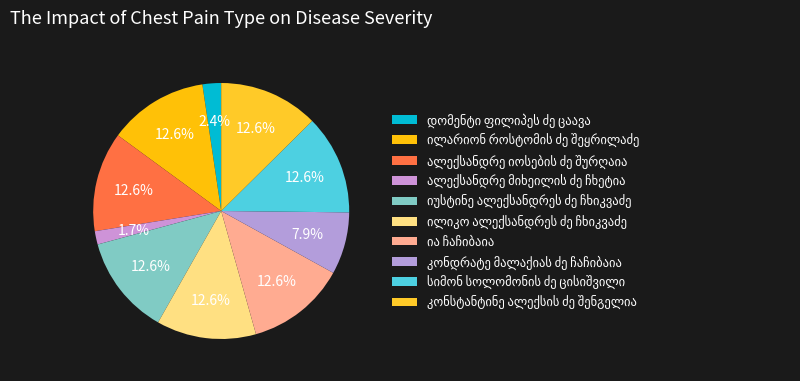

What is the smallest slice in the pie chart?

ალექსანდრე მიხეილის ძე ჩხეტია